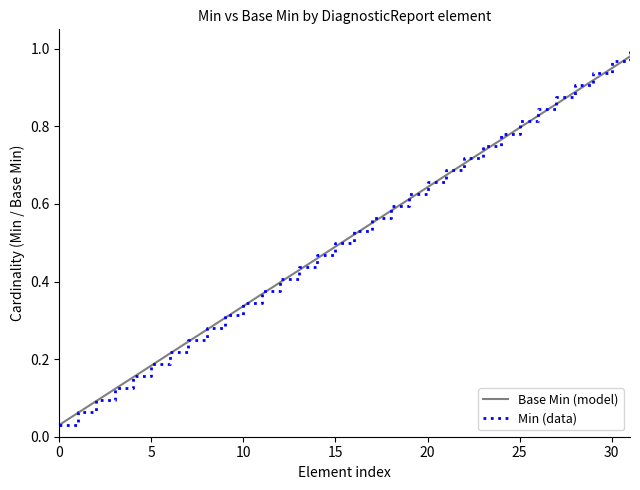

Which series has the largest range (max minus min)?

Min (data)